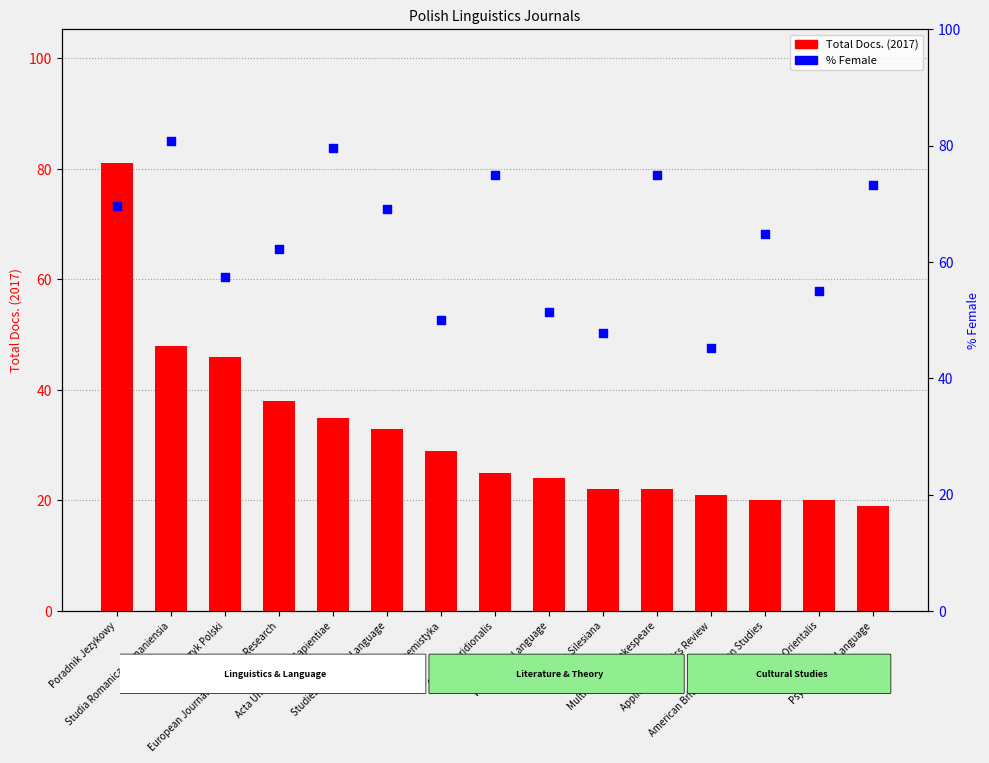

Which series contains the highest Y value?

Total Docs. (2017)